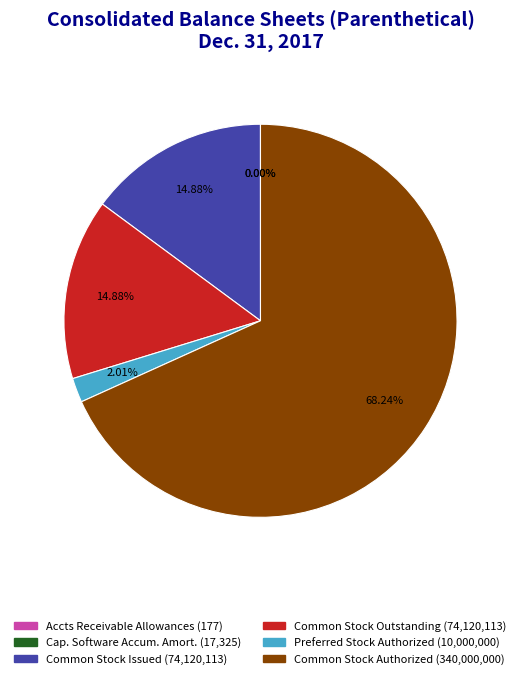

Does any single category account for the majority?

Yes